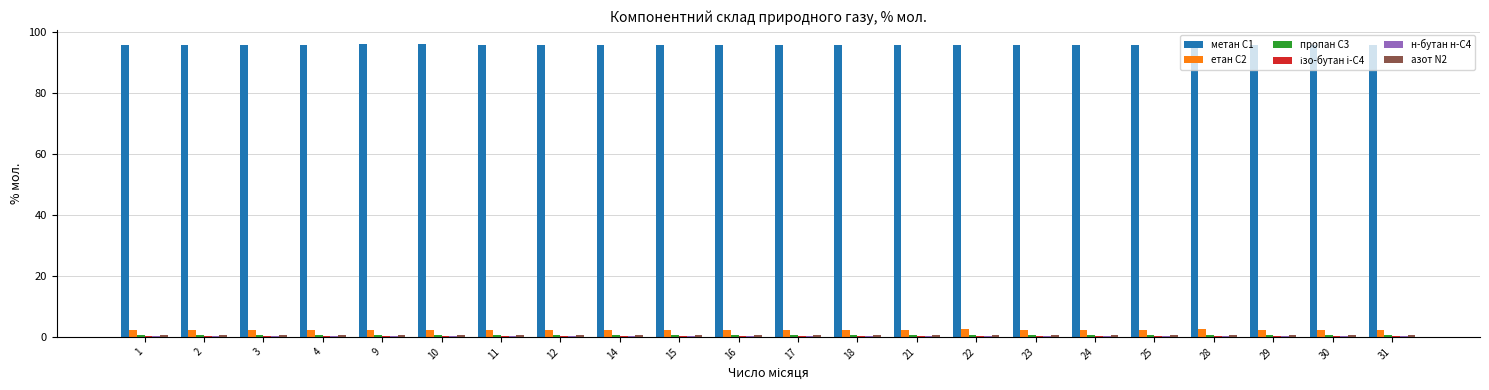

The value of метан C1 at 23 is 55.8. True or false?

False